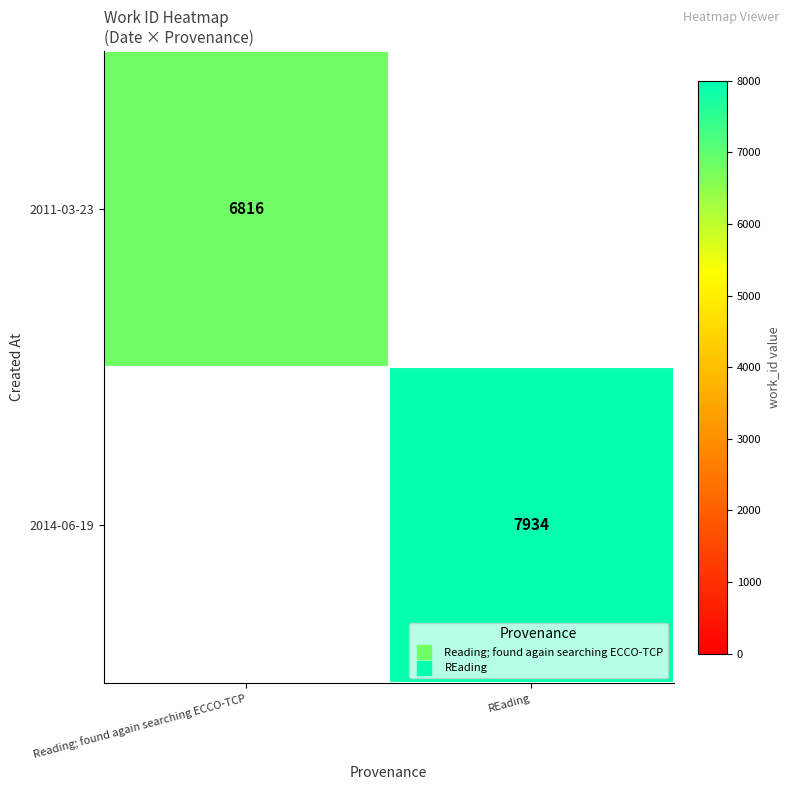

Rank the series at Reading; found again searching ECCO-TCP from lowest to highest value.

2011-03-23, 2014-06-19